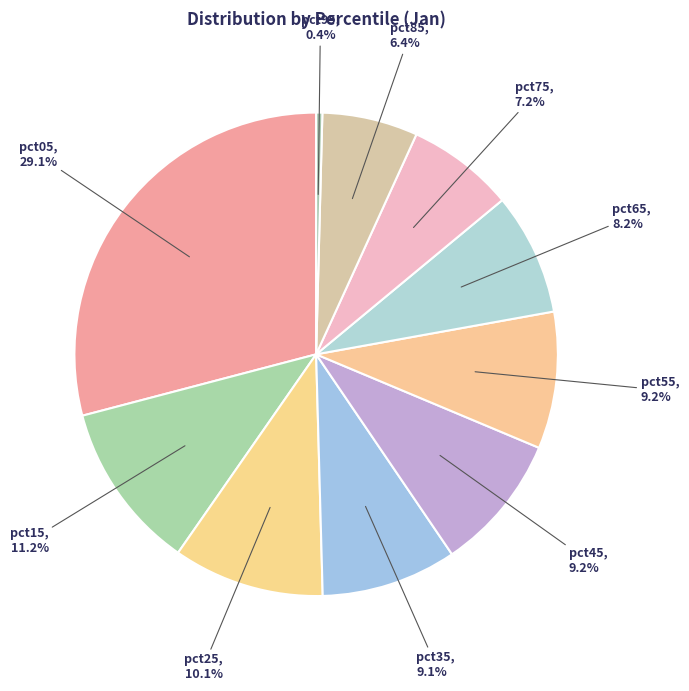

Which category has the smallest portion of the pie?

pct95